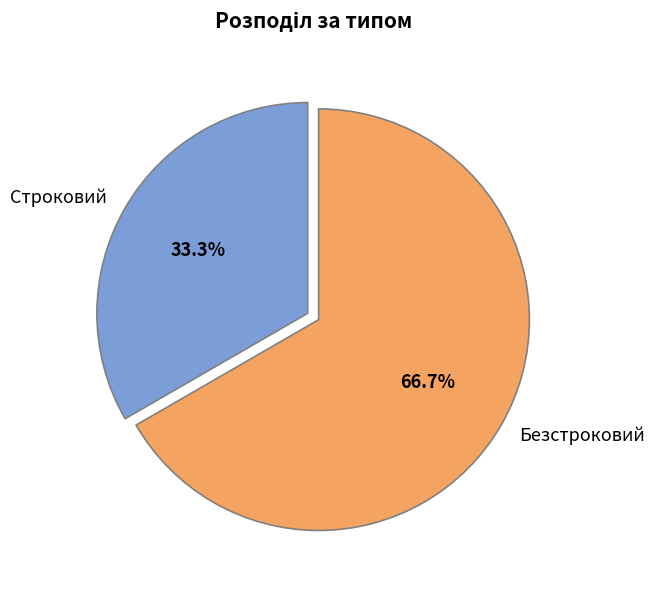

What is the smallest slice in the pie chart?

Строковий